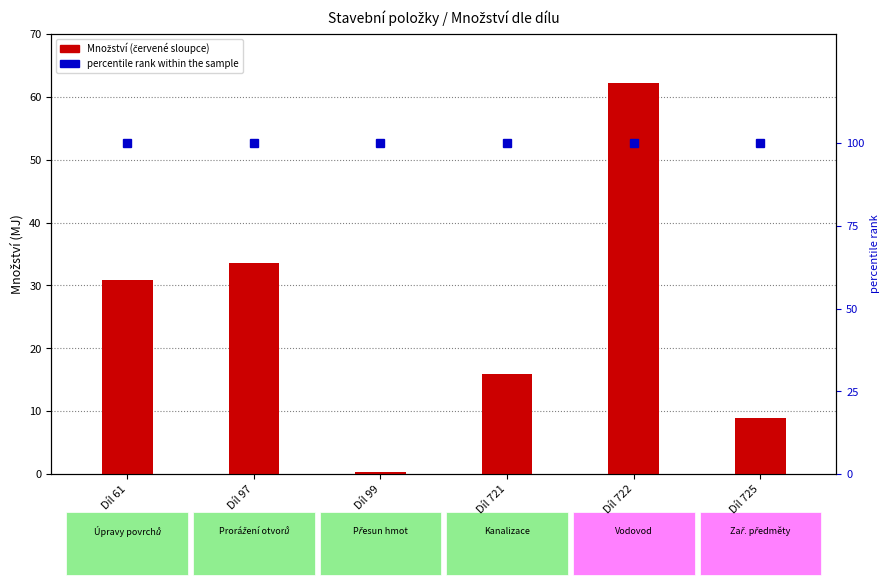

At which category is the sum across all series the highest?

Díl 722